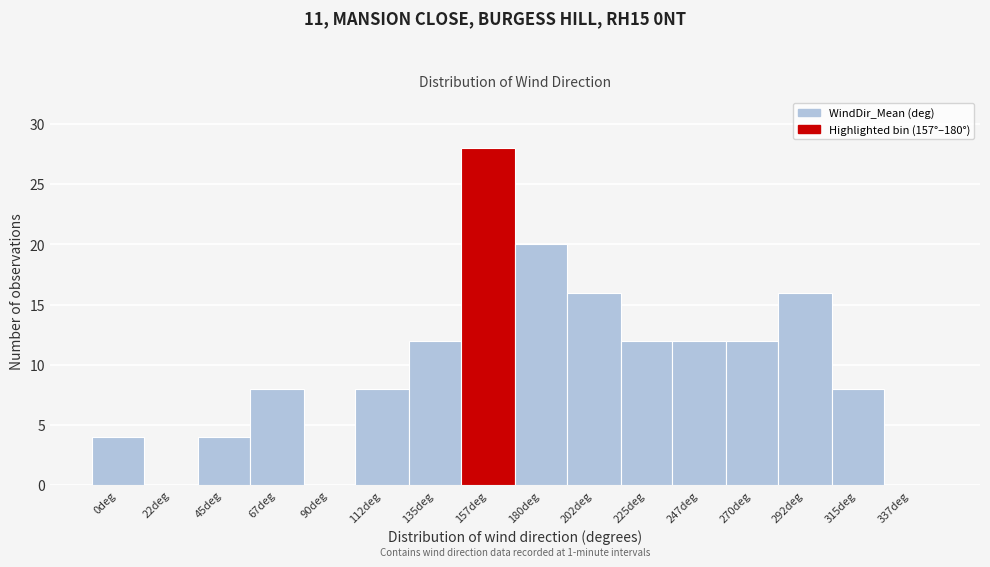

Reading left to right, extract all data points from this chart.

0deg=4	22deg=0	45deg=4	67deg=8	90deg=0	112deg=8	135deg=12	157deg=28	180deg=20	202deg=16	225deg=12	247deg=12	270deg=12	292deg=16	315deg=8	337deg=0